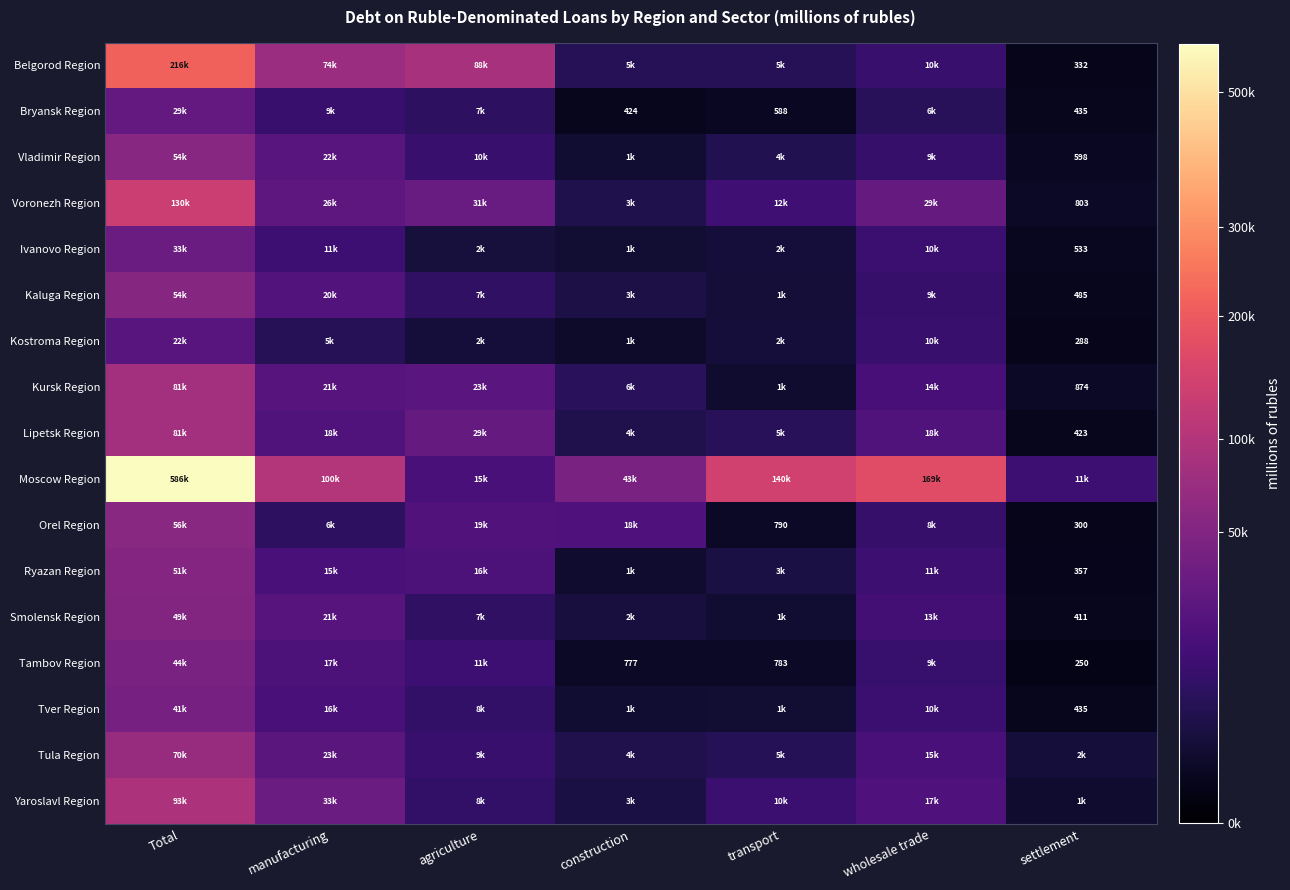

The value of Kostroma Region at settlement is 288. True or false?

True